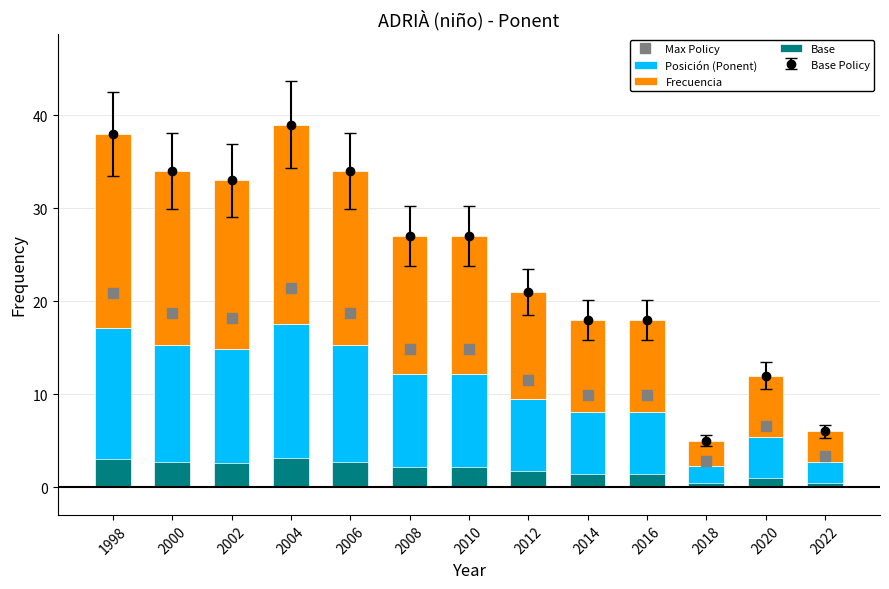

Reading right to left, transcribe all the data shown in this chart.

Max Policy: 2022=3.3	2020=6.6	2018=2.8	2016=9.9	2014=9.9	2012=11.6	2010=14.9	2008=14.9	2006=18.7	2004=21.5	2002=18.2	2000=18.7	1998=20.9
Posición (Ponent): 2022=2.7	2020=5.4	2018=2.2	2016=8.1	2014=8.1	2012=9.5	2010=12.2	2008=12.2	2006=15.3	2004=17.6	2002=14.8	2000=15.3	1998=17.1
Frecuencia: 2022=3.3	2020=6.6	2018=2.8	2016=9.9	2014=9.9	2012=11.6	2010=14.9	2008=14.9	2006=18.7	2004=21.5	2002=18.1	2000=18.7	1998=20.9
Base: 2022=0.5	2020=1.0	2018=0.4	2016=1.4	2014=1.4	2012=1.7	2010=2.2	2008=2.2	2006=2.7	2004=3.1	2002=2.6	2000=2.7	1998=3.0